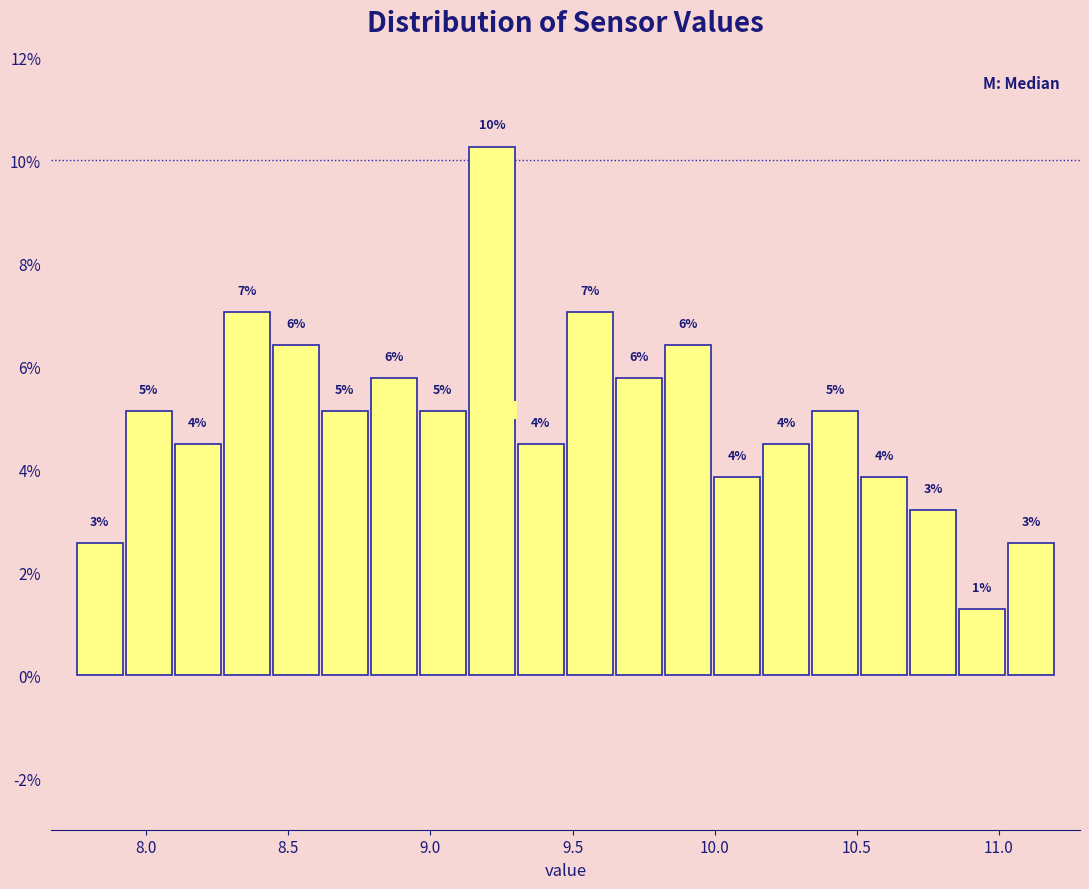

Read against the x-axis, roughly where is the centre of the tallest bar?

9.20